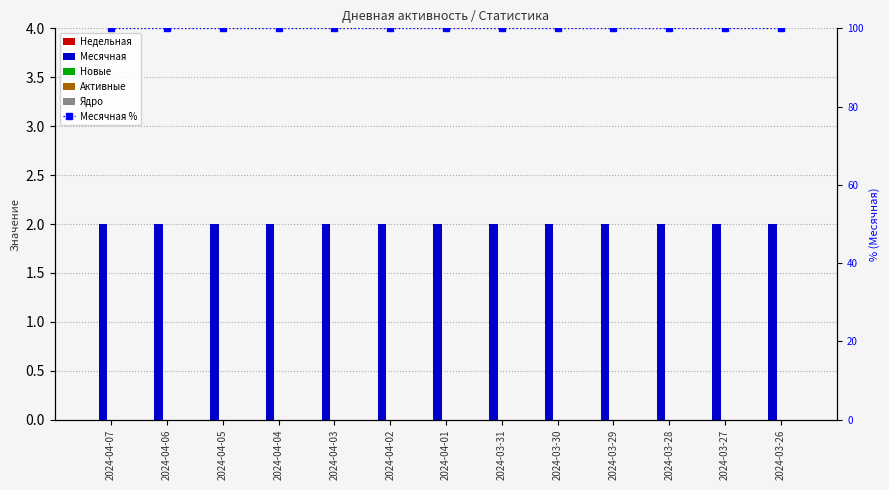

What is the label of the 13th bar from the left?

2024-03-26